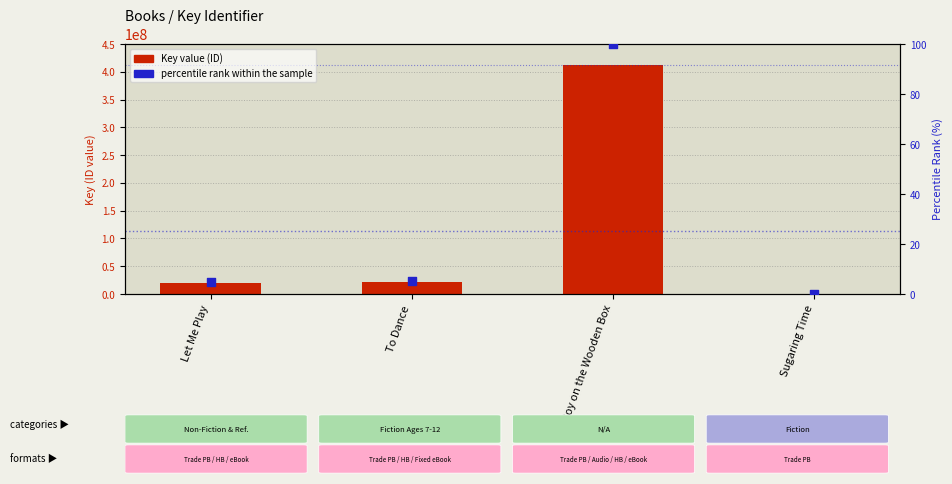

Which series reaches the minimum Y coordinate?

percentile rank within the sample